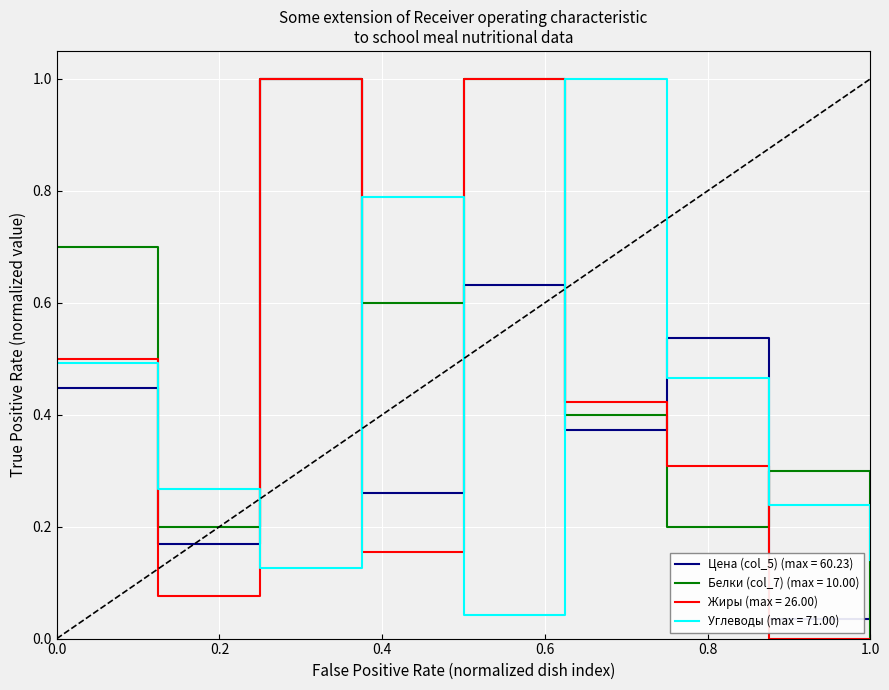

At пирожное песочное глазированное, list the series in order from largest to smallest.

Цена (col_5), Углеводы, Жиры, Белки (col_7)